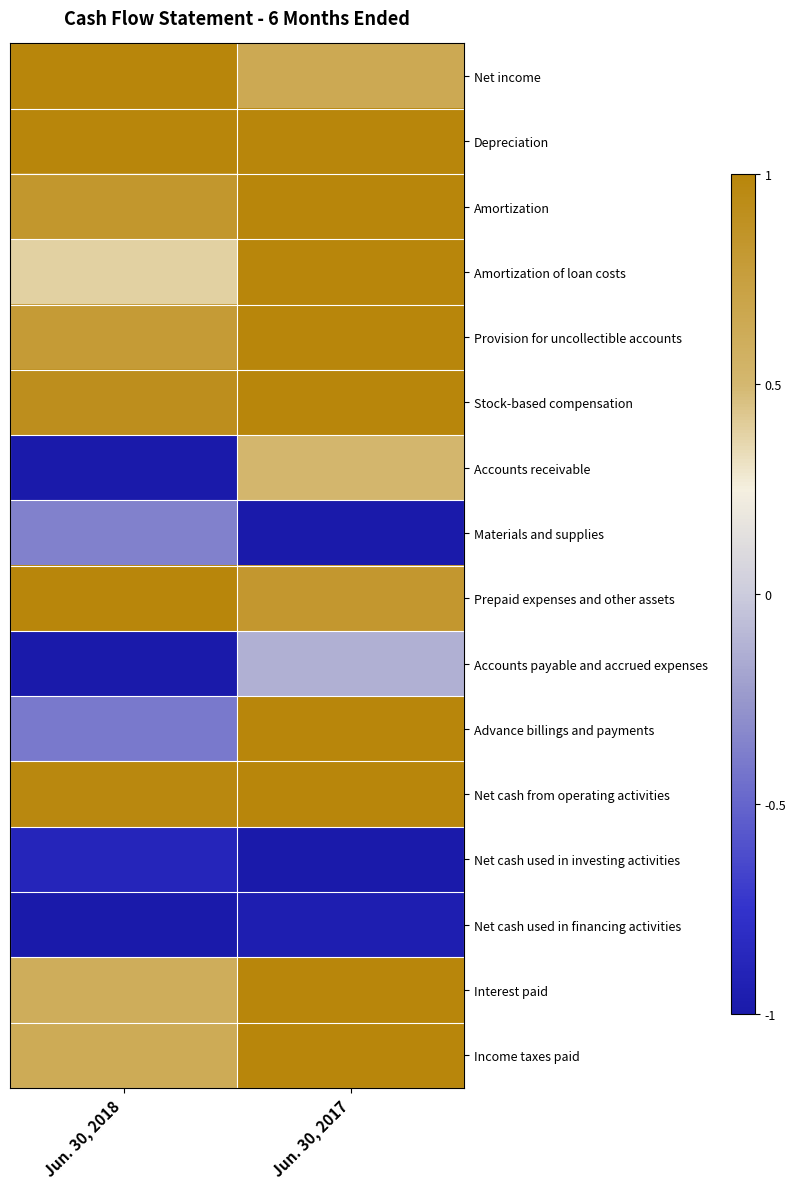

What is the total value across all series at Jun. 30, 2017?

7.9